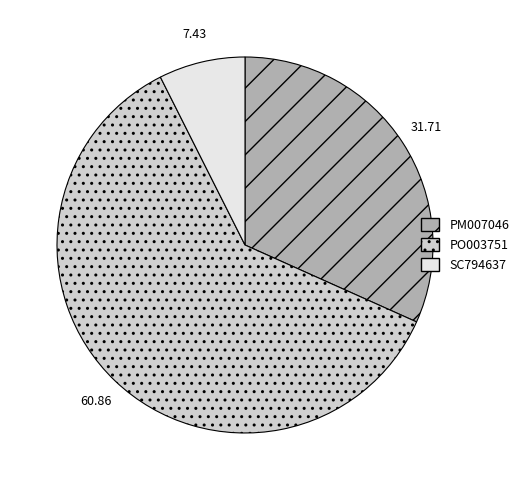

Do SC794637 and PO003751 together represent more than half of the pie?

Yes